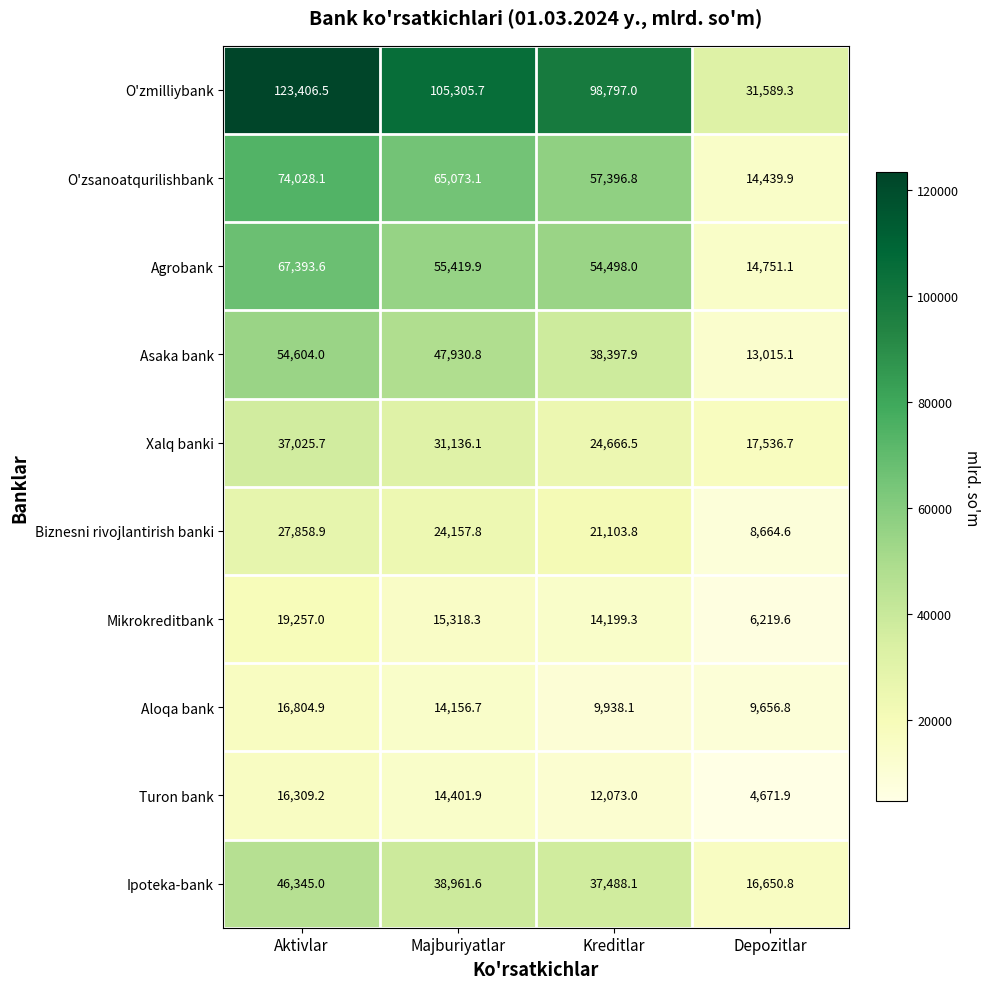

Where is Xalq banki nearest to the value 27281?

Kreditlar